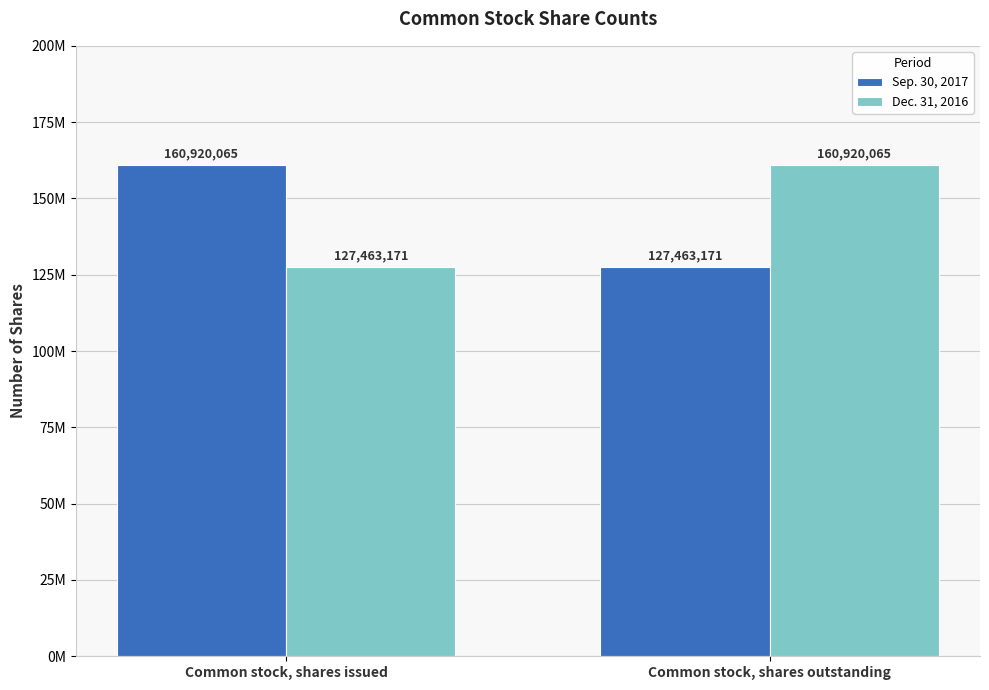

What is the total value across all series at Common stock, shares outstanding?

288383236